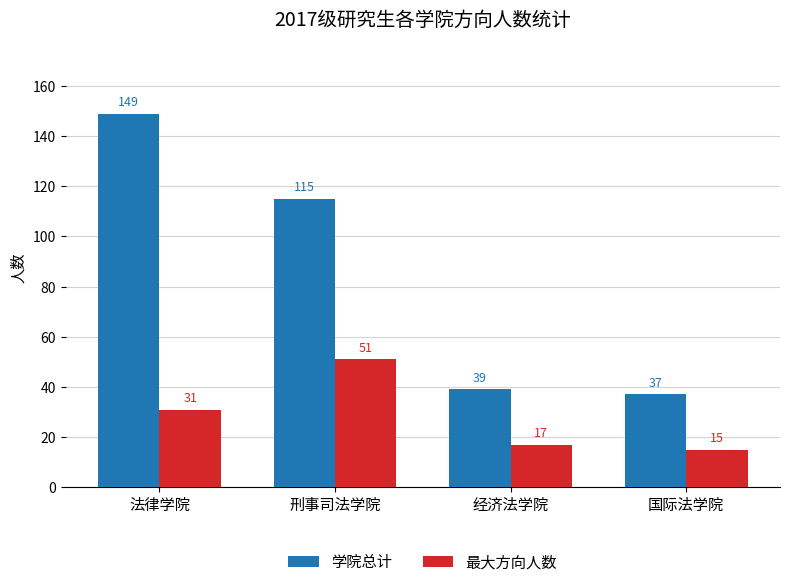

What is the difference between the second highest and minimum values in the 最大方向人数 series?

16